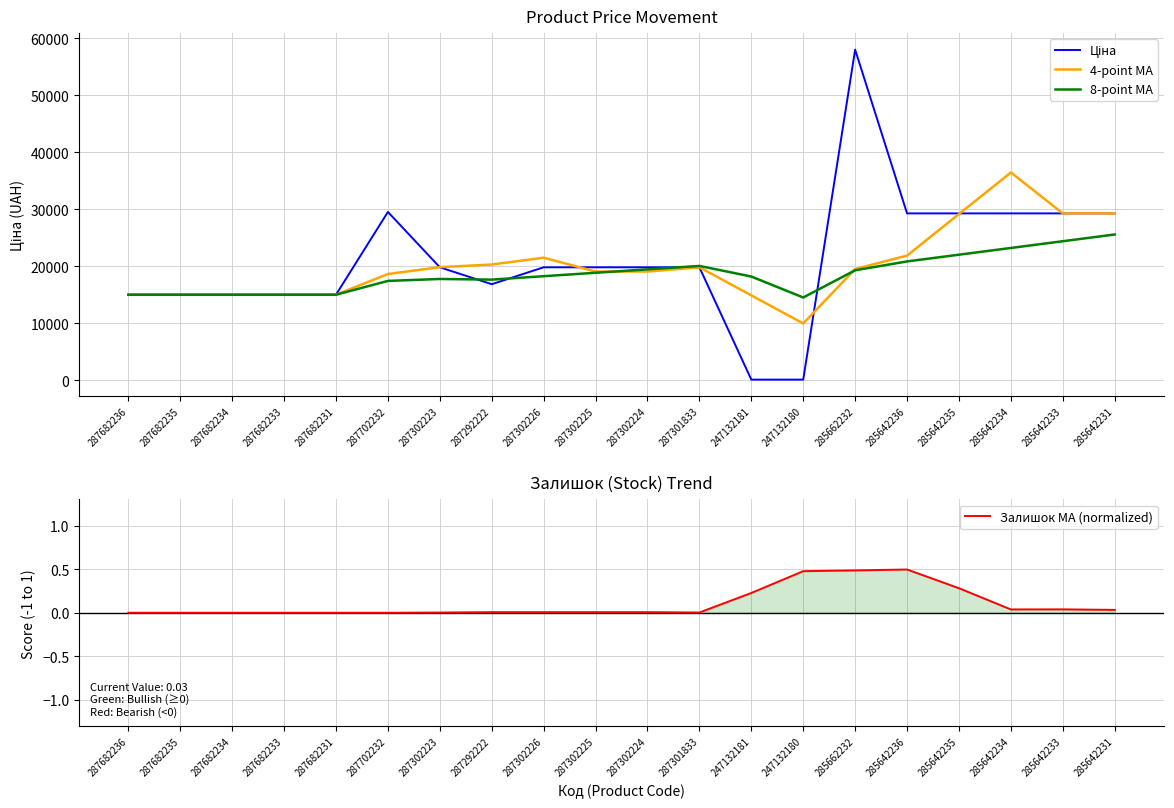

What is the value of the 8-point MA point at the 7th from the left?

17782.3